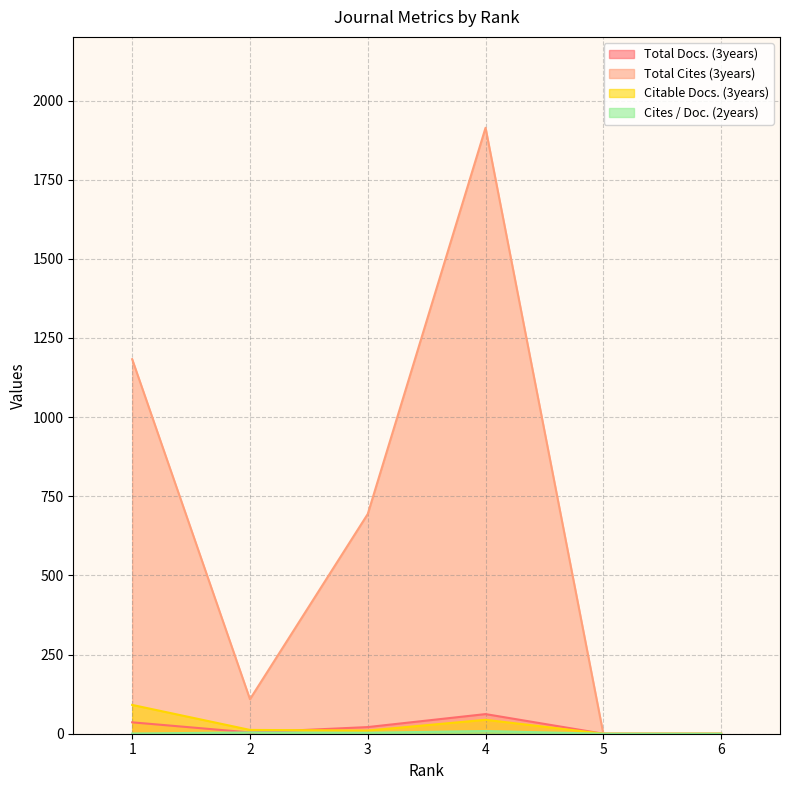

At which label is Total Docs. (3years) closest to 31?

1